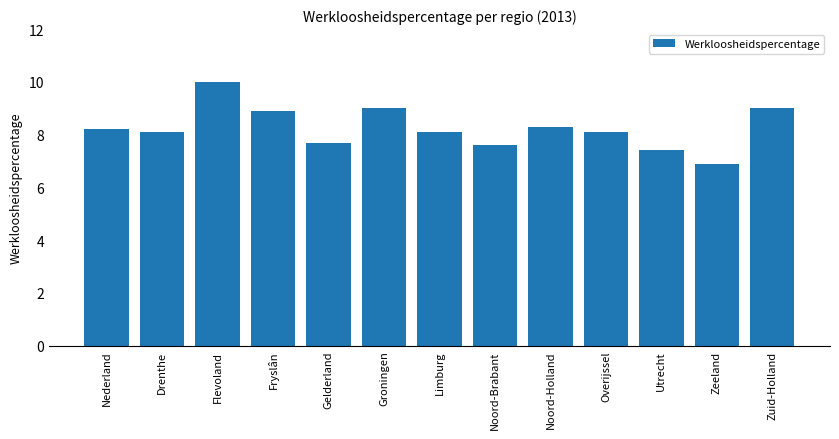

True or false: the data shows 9.0 at Zuid-Holland.

True